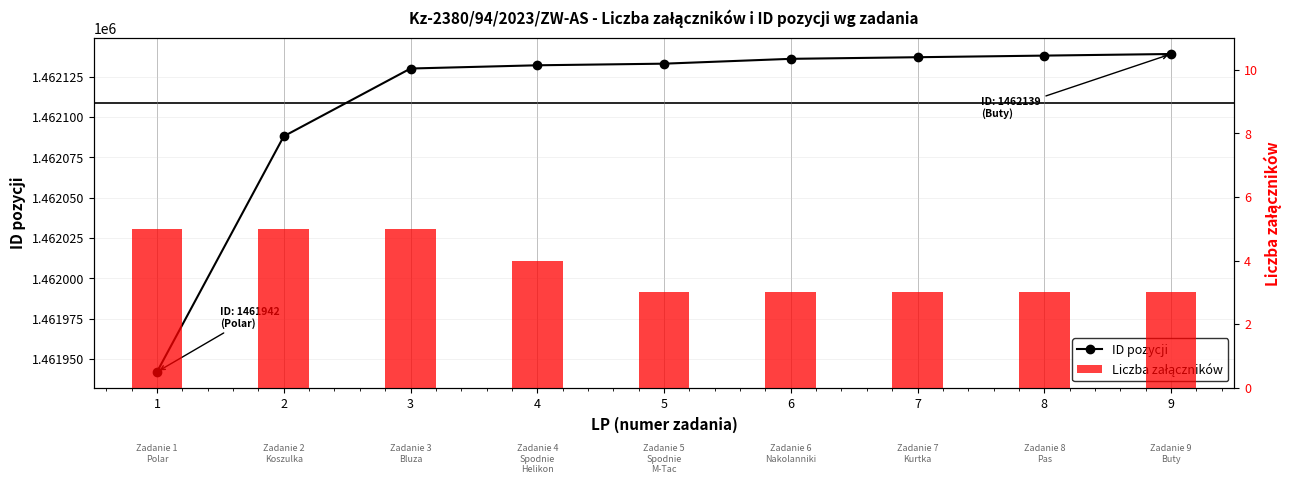

Between 9 and 5, which is larger?

9